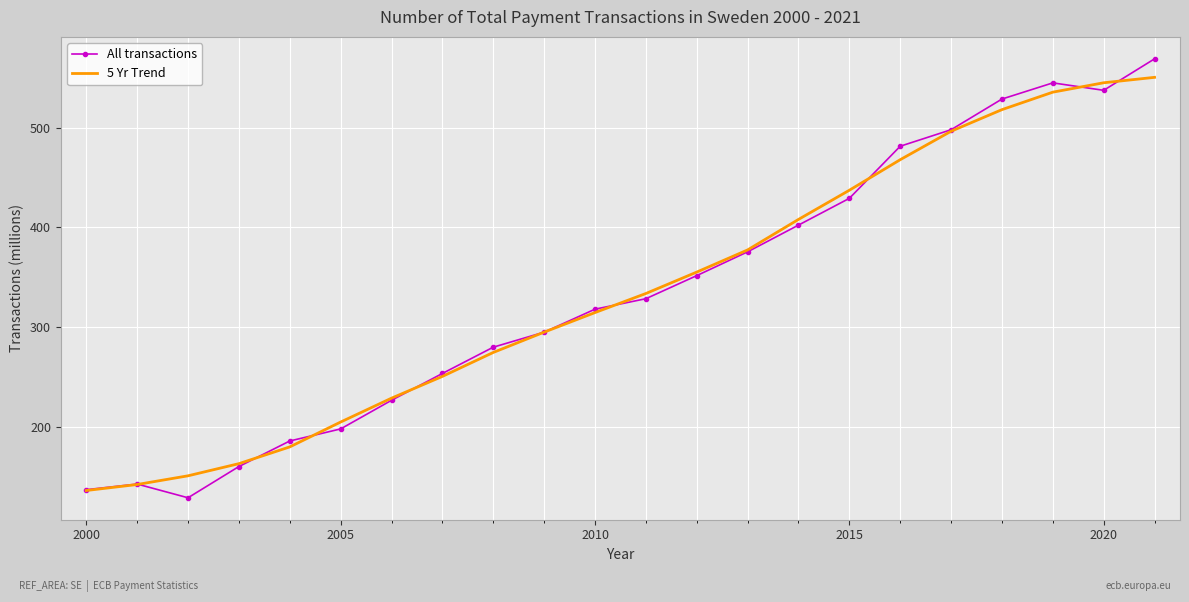

What is the minimum value shown in the chart?

128.6